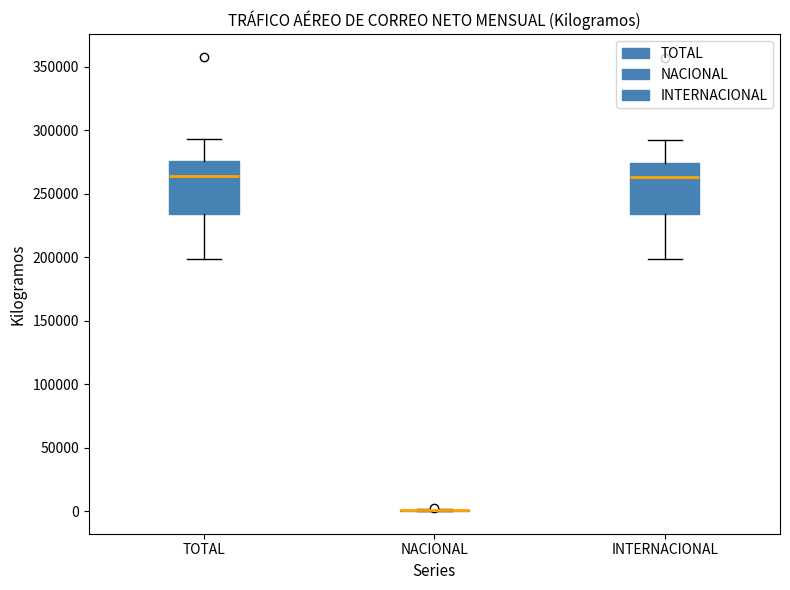

Reading left to right, read every box against the y-axis: the position of its median line, the range the box covers, and the ends of its whiskers. The values are not printed on the chart, so give them approximately, as read against the axis.

TOTAL: median 265000, box 235000 to 275000, whiskers 200000 to 295000
NACIONAL: box collapsed to a line at 0, whiskers 0 to 0
INTERNACIONAL: median 265000, box 235000 to 275000, whiskers 200000 to 290000